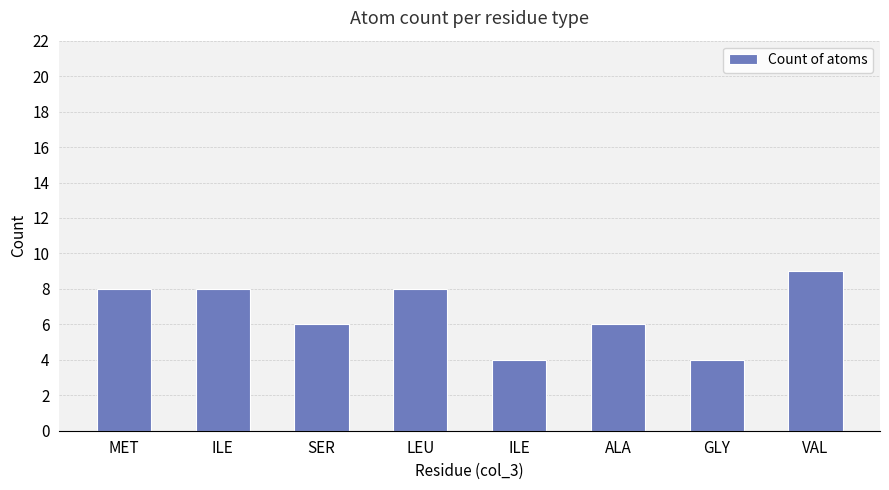

Which category has the lowest value across all series?

ILE